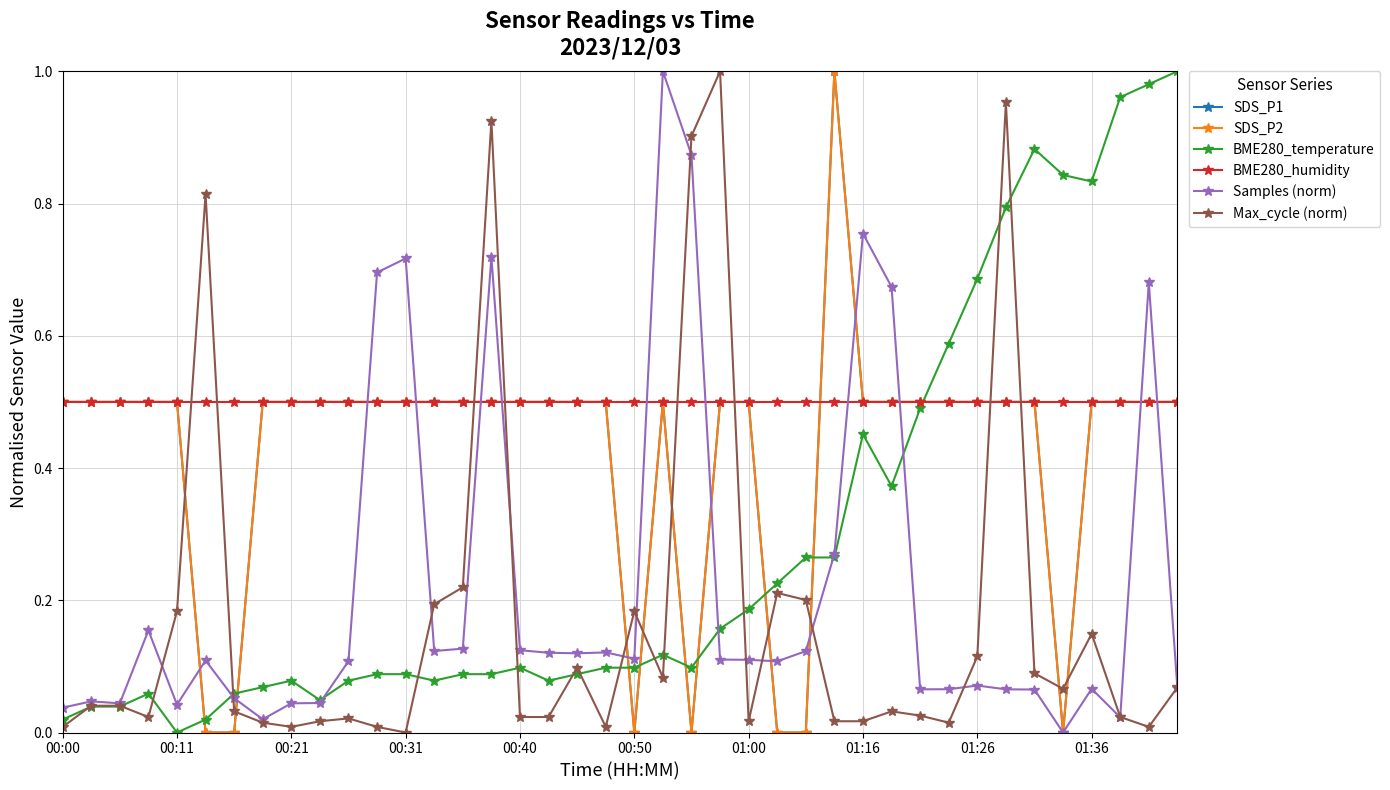

True or false: SDS_P1 and BME280_humidity intersect in this chart.

True